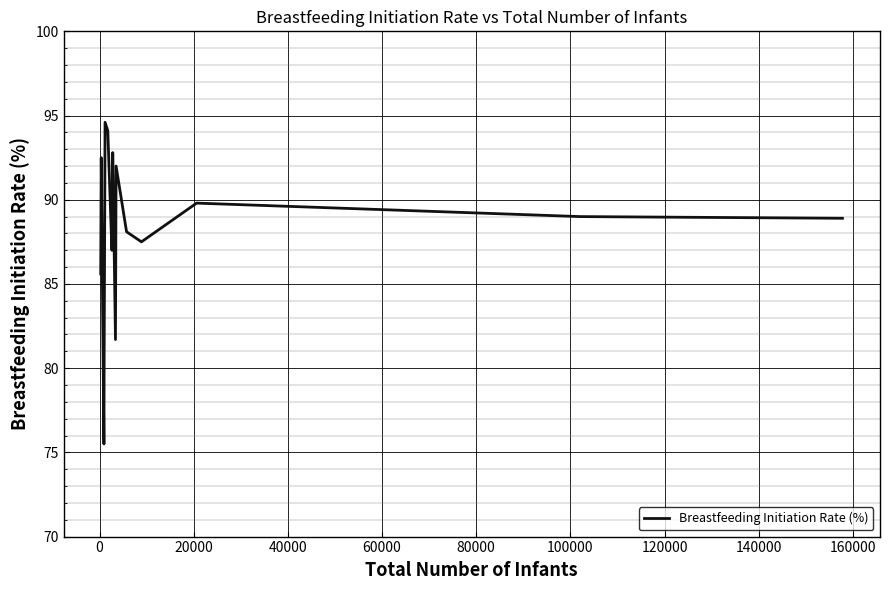

What is the smallest value displayed?

75.5